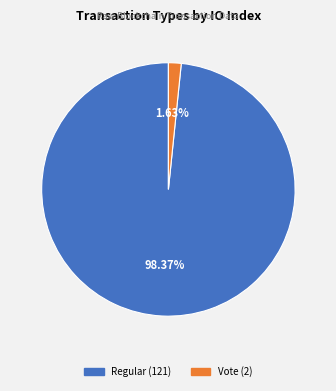

What is the largest slice in the pie chart?

Regular